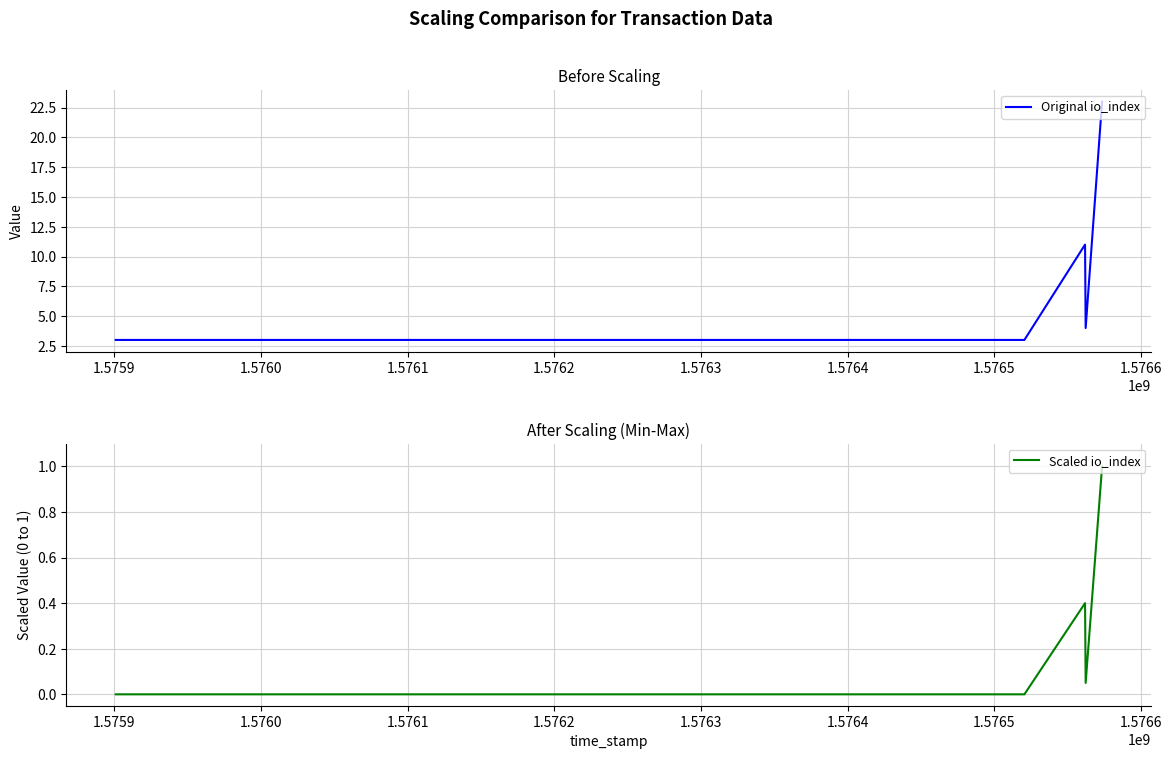

Reading left to right, extract all data points from this chart.

Original io_index: 3.0	3.0	3.0	11.0	4.0	23.0
Scaled io_index: 0.0	0.0	0.0	0.4	0.1	1.0